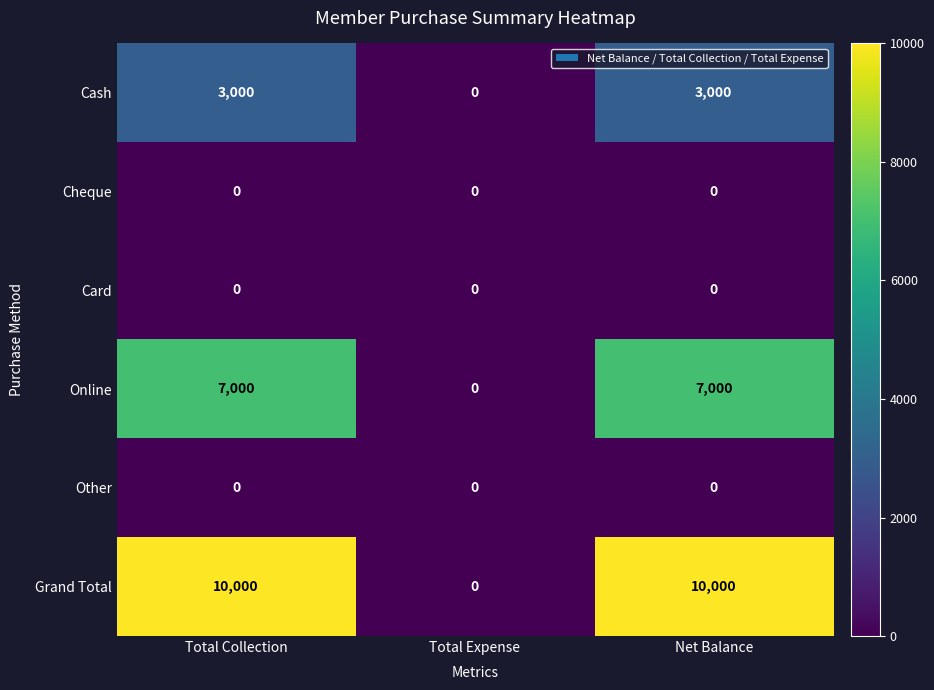

Reading right to left, list all the values displayed in this chart.

Cash: 3000	0	3000
Cheque: 0	0	0
Card: 0	0	0
Online: 7000	0	7000
Other: 0	0	0
Grand Total: 10000	0	10000